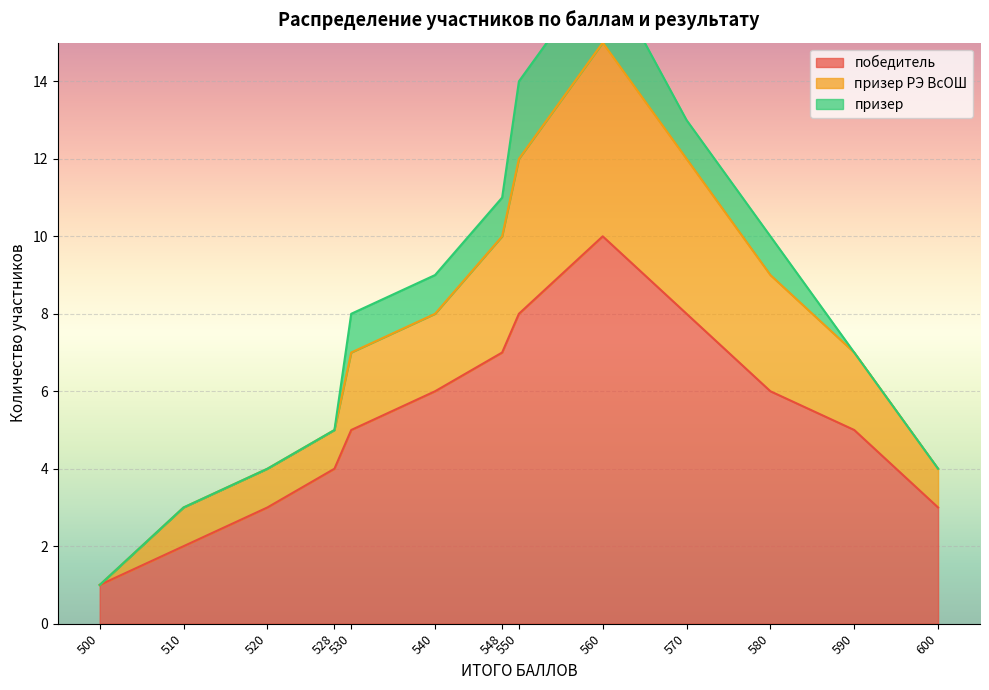

Which category has the lowest value in the победитель series?

500